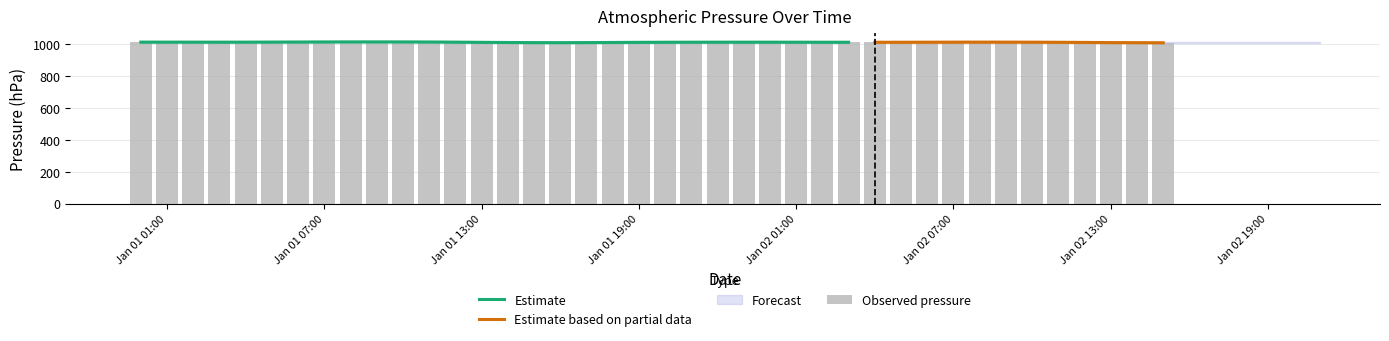

The value at Jan 01 19:00 is 243. True or false?

False